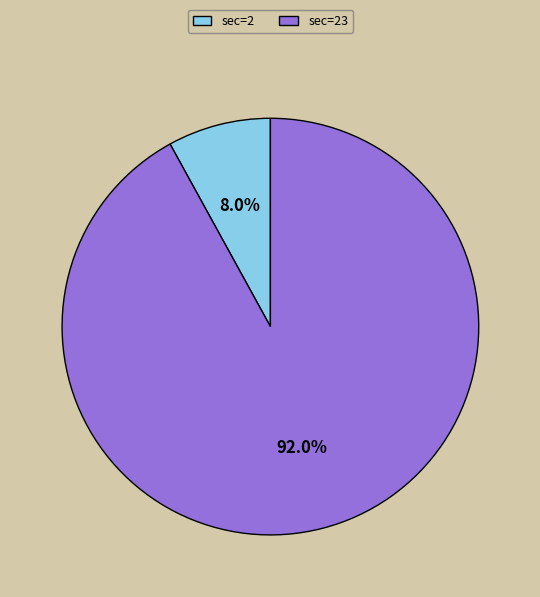

To the nearest percent, what is the combined percentage of sec=2 and sec=23?

100%